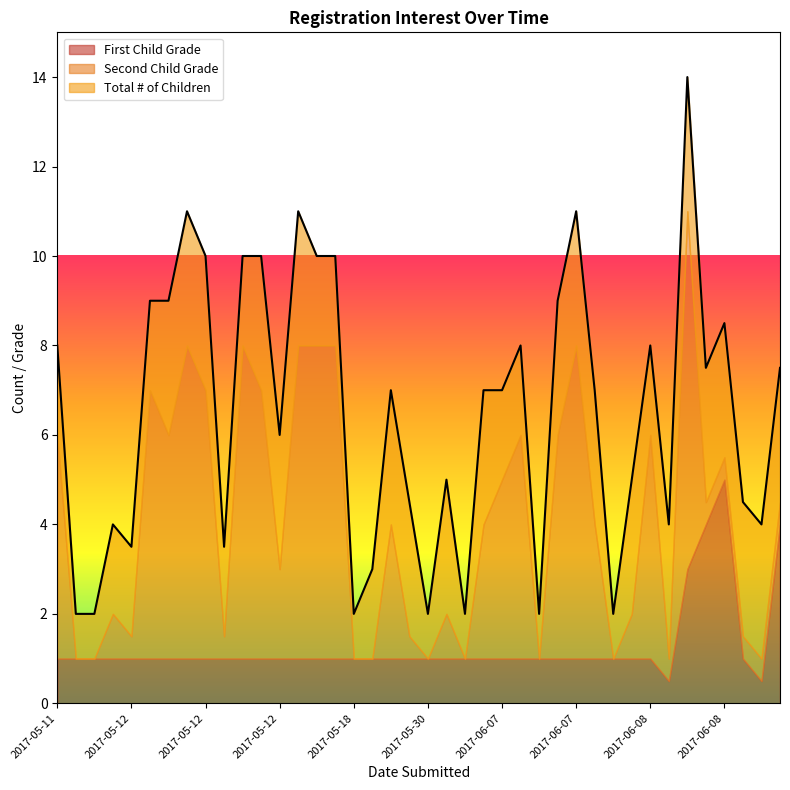

What are all the series names shown in the legend?

First Child Grade, Second Child Grade, Total # of Children